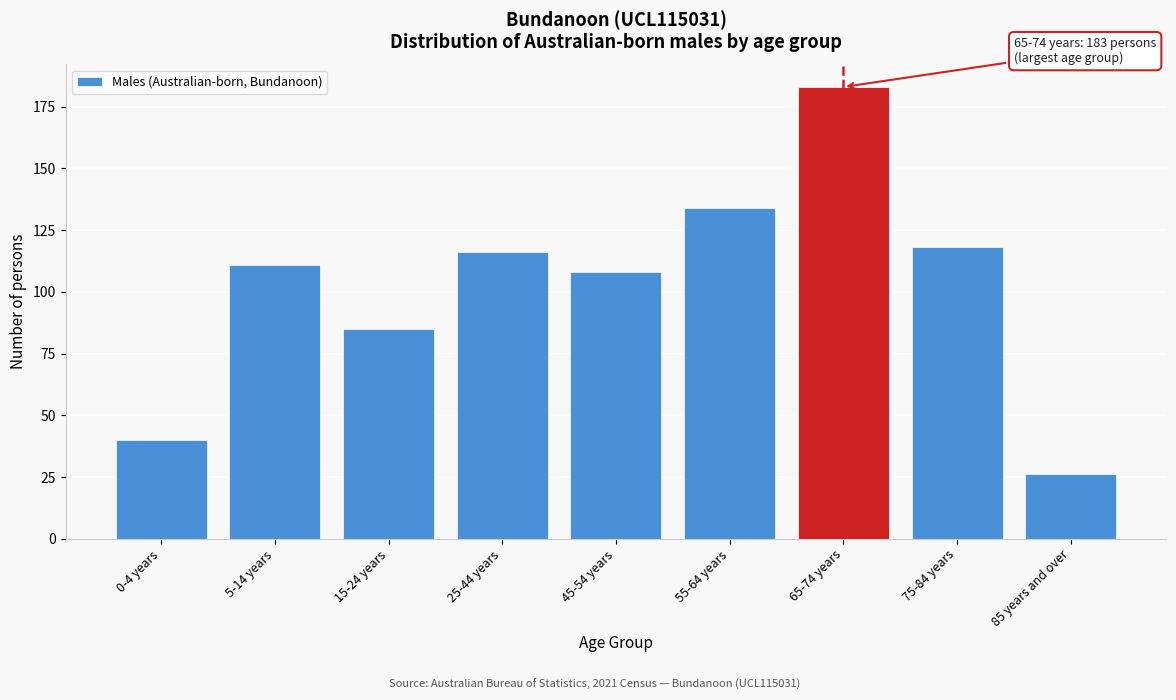

Reading right to left, what are all the values shown in this chart?

26	118	183	134	108	116	85	111	40